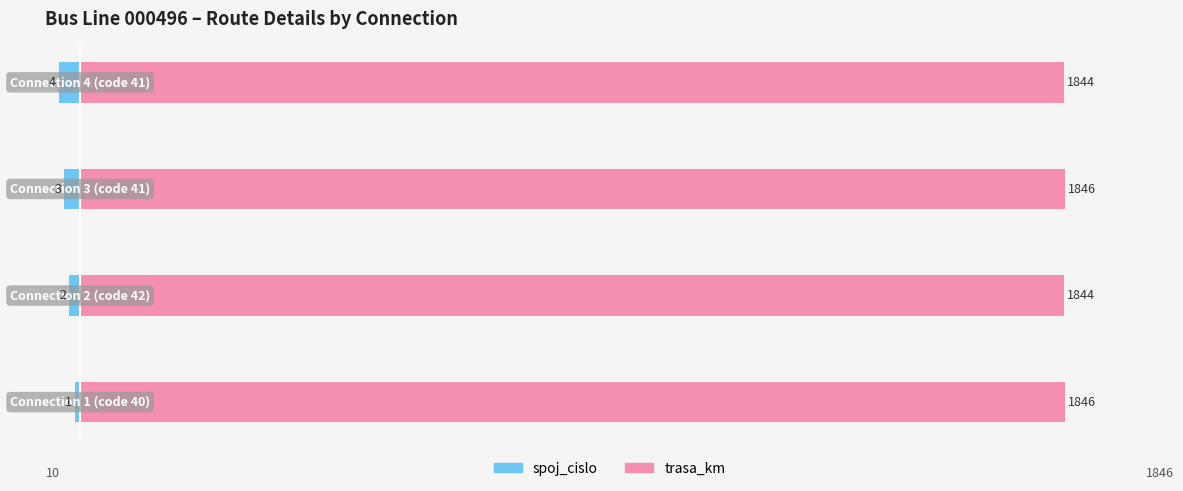

What is the highest value of the trasa_km series?

1846